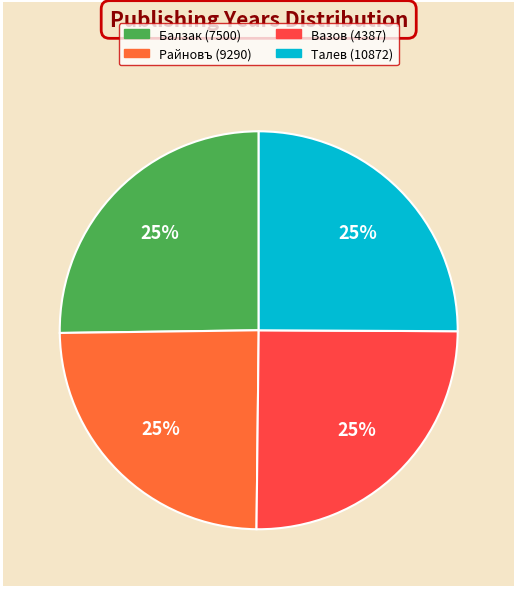

What is the ratio of the value at Балзак (7500) to the value at Вазов (4387)?

1.0